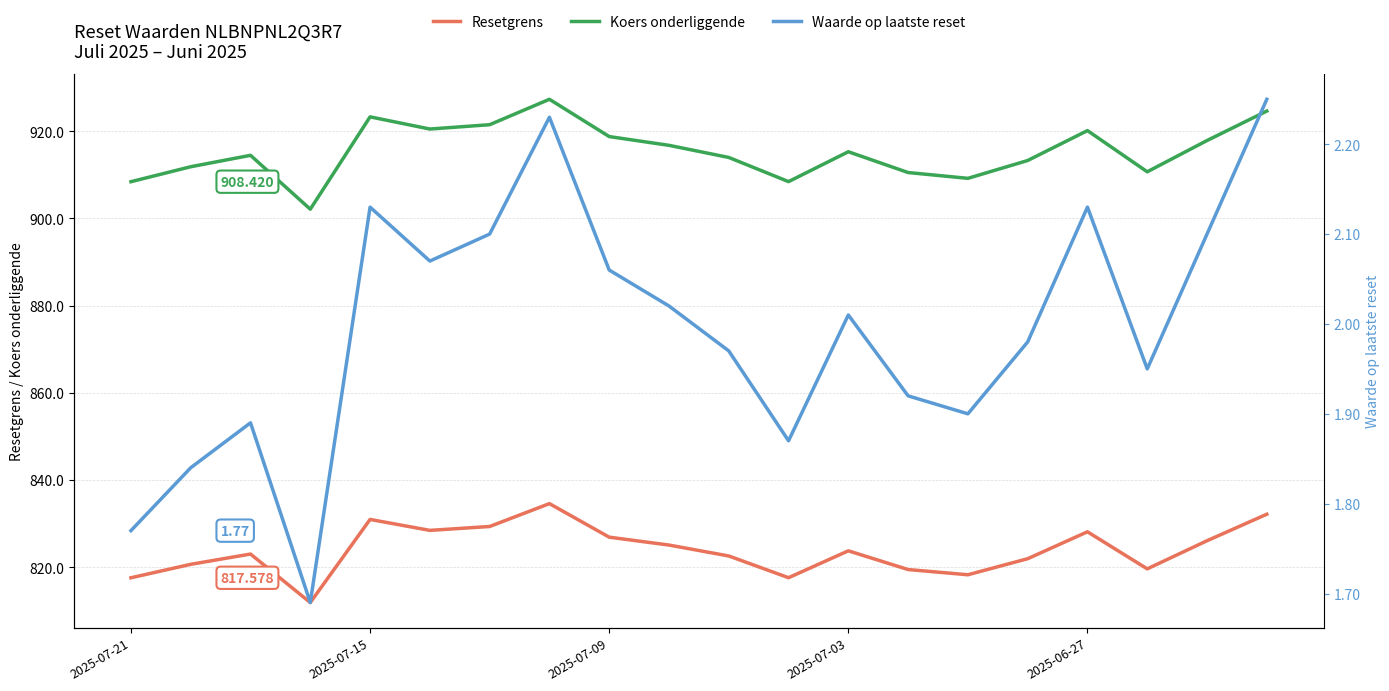

True or false: Resetgrens (col_3) and Koers onderliggende (col_4) intersect in this chart.

False